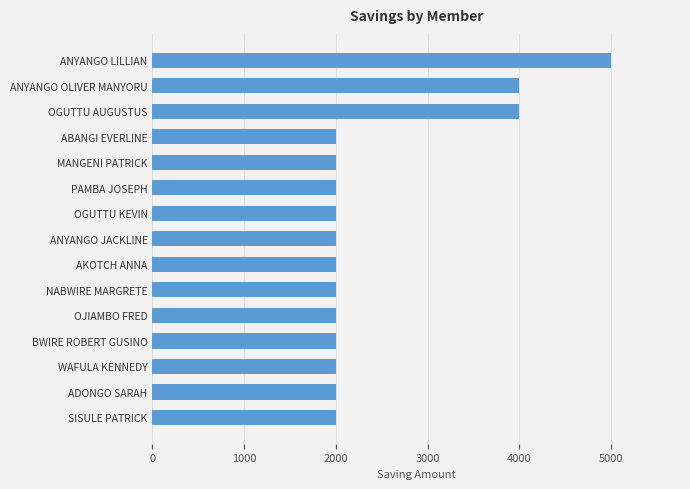

What is the average value?

2467